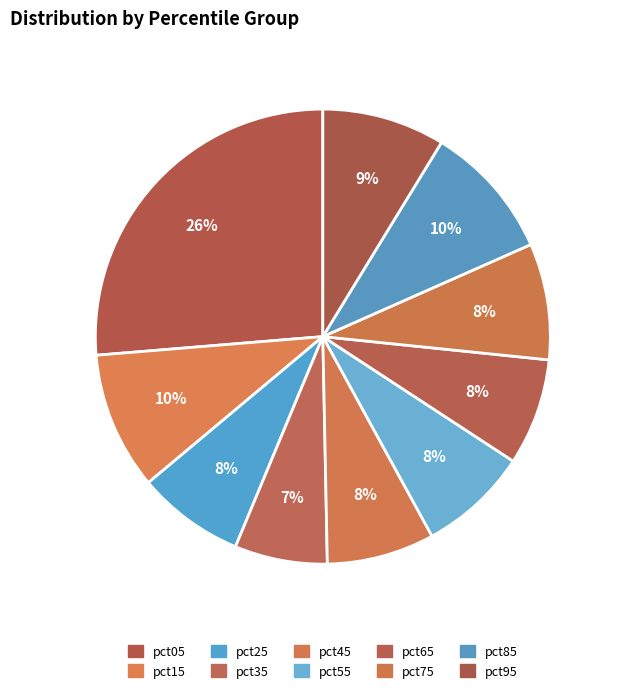

To the nearest percent, what is the difference between the pct15 and pct55 slice percentages?

2%